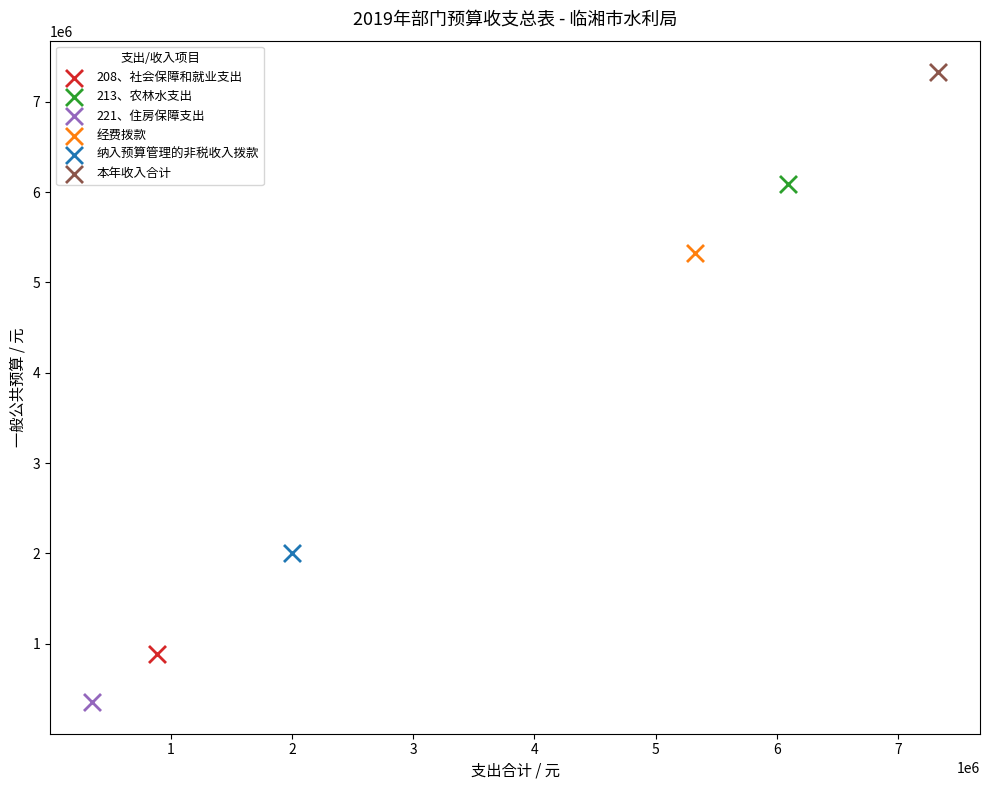

What are all the series names shown in the legend?

208、社会保障和就业支出, 213、农林水支出, 221、住房保障支出, 经费拨款, 纳入预算管理的非税收入拨款, 本年收入合计